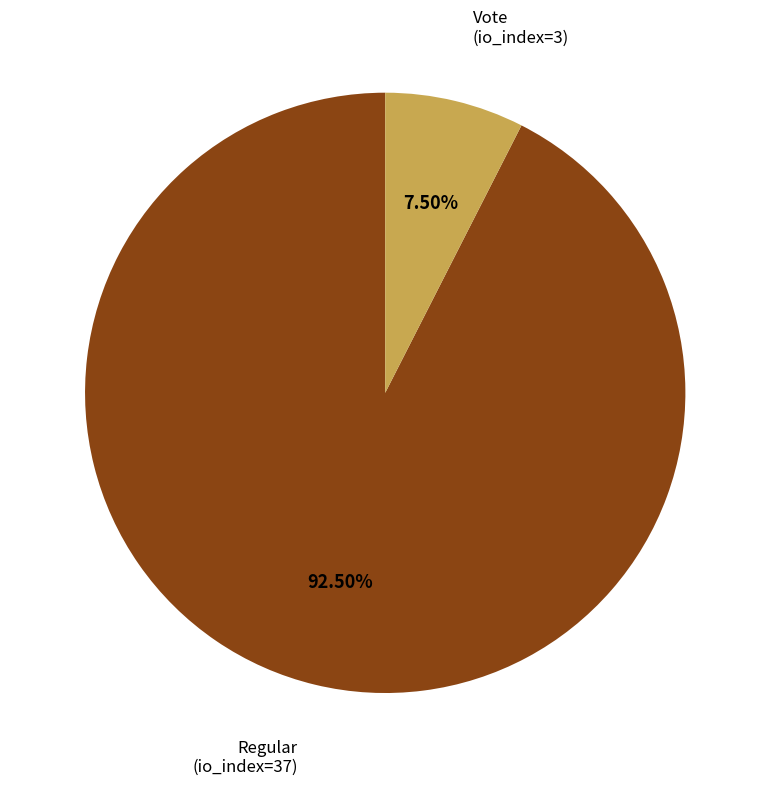

Does any single category account for the majority?

Yes